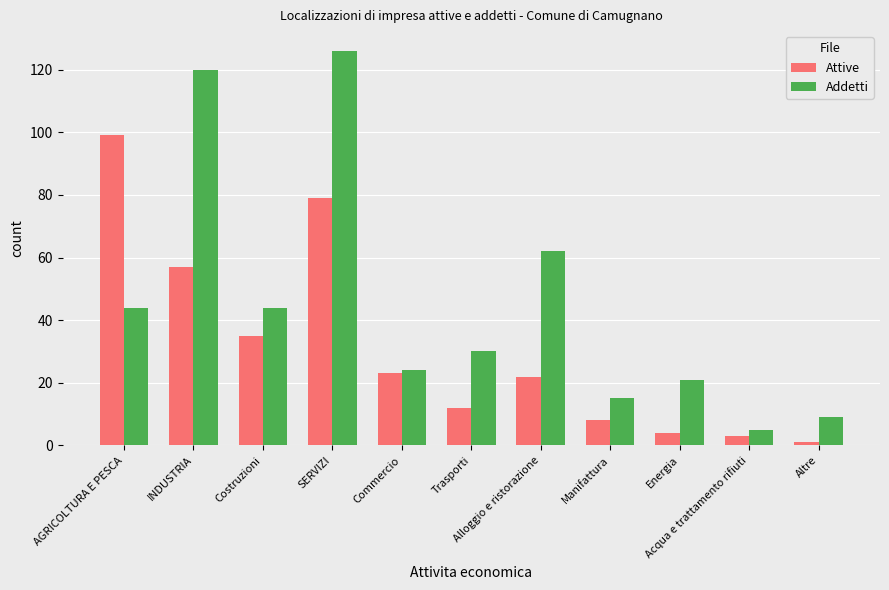

Reading left to right, transcribe all the data shown in this chart.

Attive: AGRICOLTURA E PESCA=99	INDUSTRIA=57	Costruzioni=35	SERVIZI=79	Commercio=23	Trasporti=12	Alloggio e ristorazione=22	Manifattura=8	Energia=4	Acqua e trattamento rifiuti=3	Altre=1
Addetti: AGRICOLTURA E PESCA=44	INDUSTRIA=120	Costruzioni=44	SERVIZI=126	Commercio=24	Trasporti=30	Alloggio e ristorazione=62	Manifattura=15	Energia=21	Acqua e trattamento rifiuti=5	Altre=9